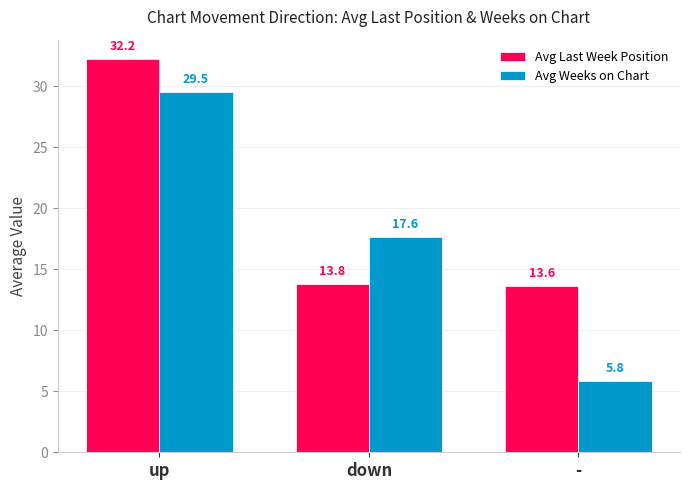

What is the average value of the Avg Weeks on Chart series?

17.6